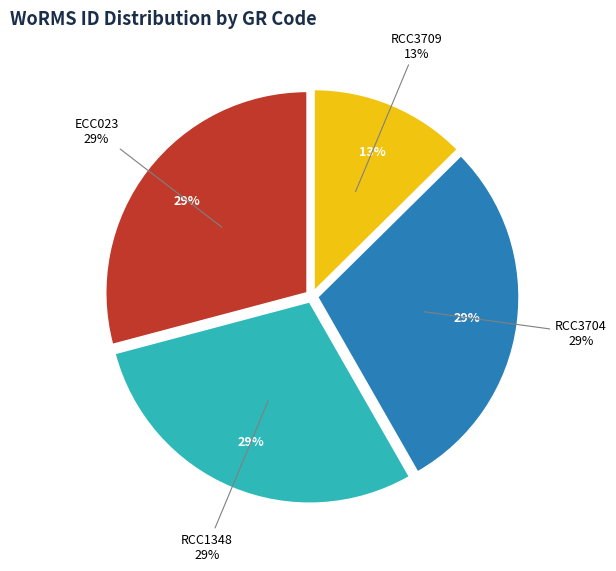

Does RCC3709 account for over 50% of the chart?

No